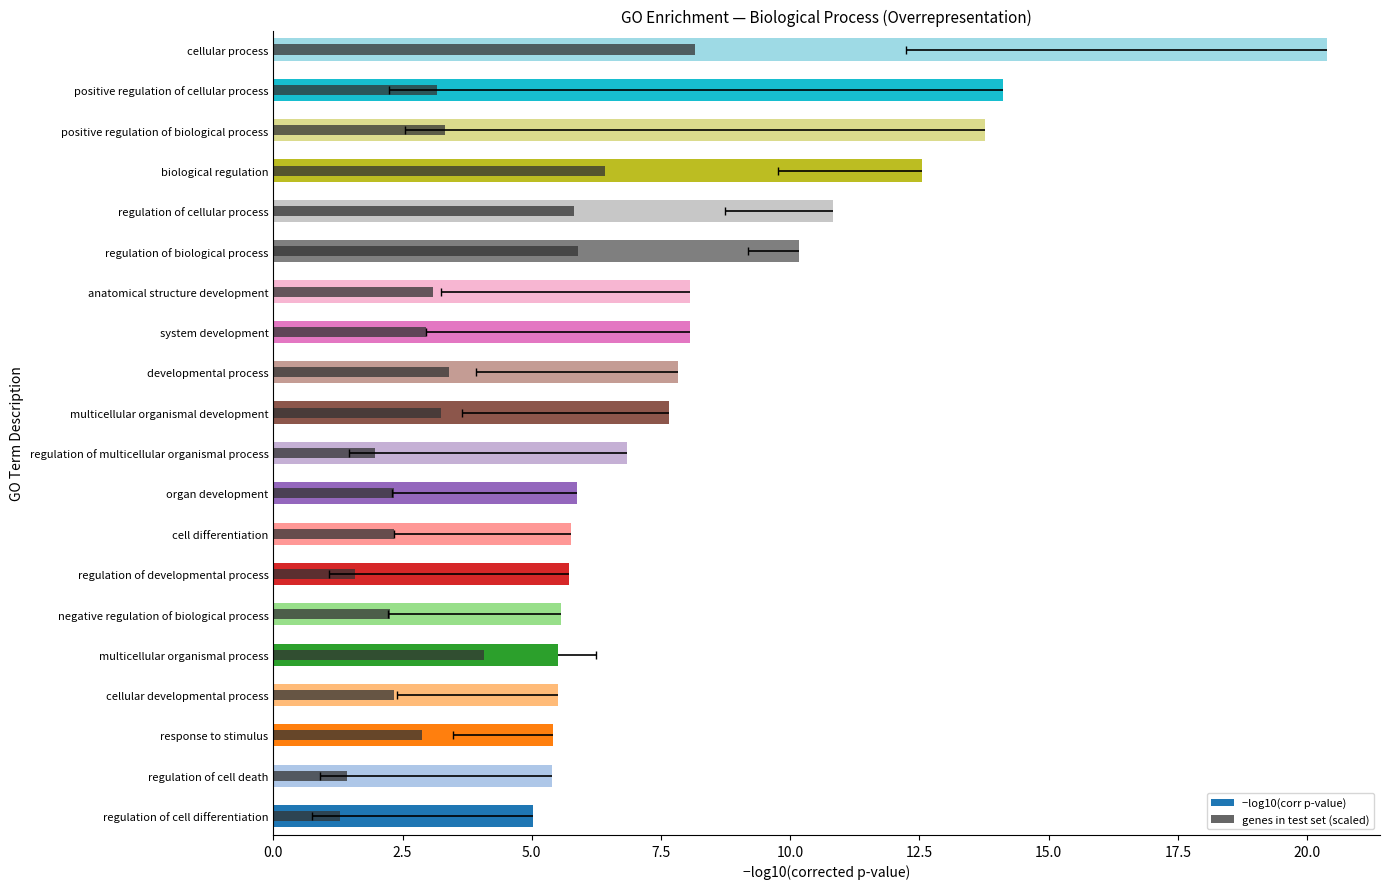

What is the approximate value of genes in test set (scaled) at organ development?

2.3